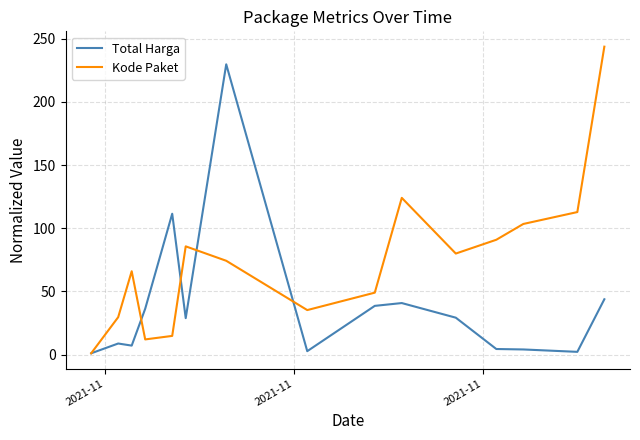

At how many categories does at least one series exceed 225?

2